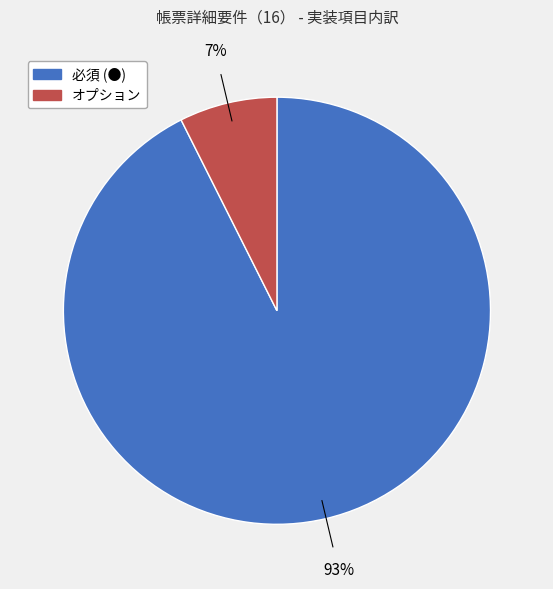

Do 必須 (●) and オプション together represent more than half of the pie?

Yes